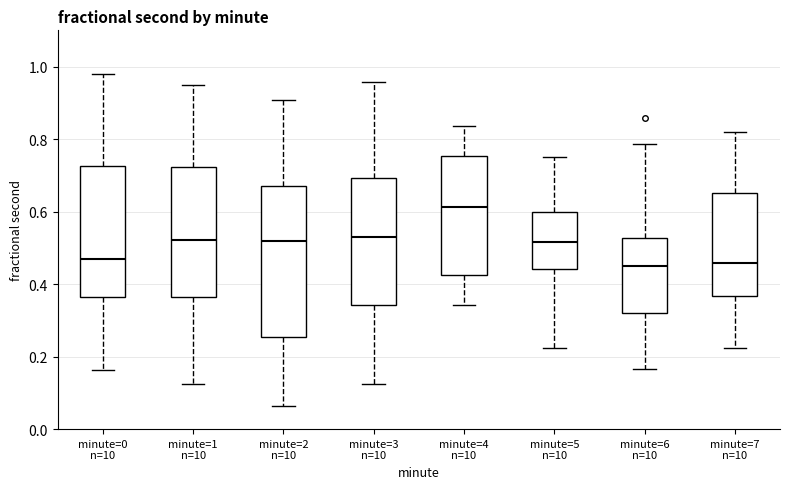

Reading left to right, transcribe this box plot: for each box, give where its median line is, the range the box spans, and where its two whiskers end, as read against the y-axis. The values are not printed on the chart, so give them approximately, as read against the axis.

minute=0 n=10: median 0.46, box 0.36 to 0.72, whiskers 0.16 to 0.98
minute=1 n=10: median 0.52, box 0.36 to 0.72, whiskers 0.12 to 0.94
minute=2 n=10: median 0.52, box 0.26 to 0.68, whiskers 0.06 to 0.90
minute=3 n=10: median 0.52, box 0.34 to 0.70, whiskers 0.12 to 0.96
minute=4 n=10: median 0.62, box 0.42 to 0.76, whiskers 0.34 to 0.84
minute=5 n=10: median 0.52, box 0.44 to 0.60, whiskers 0.22 to 0.74
minute=6 n=10: median 0.44, box 0.32 to 0.52, whiskers 0.16 to 0.78
minute=7 n=10: median 0.46, box 0.36 to 0.66, whiskers 0.22 to 0.82